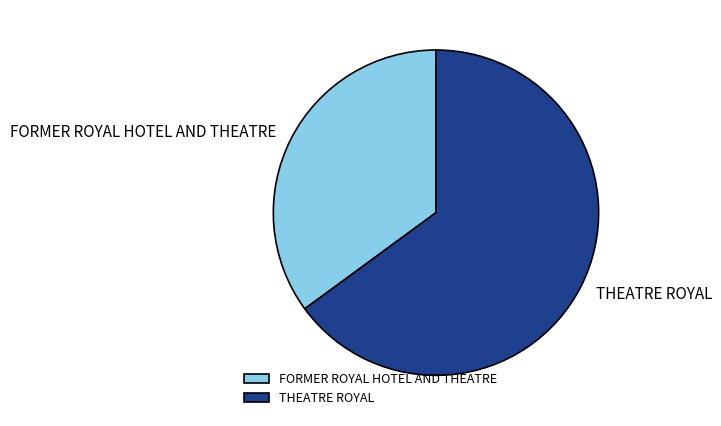

How many slices are in this pie chart?

2